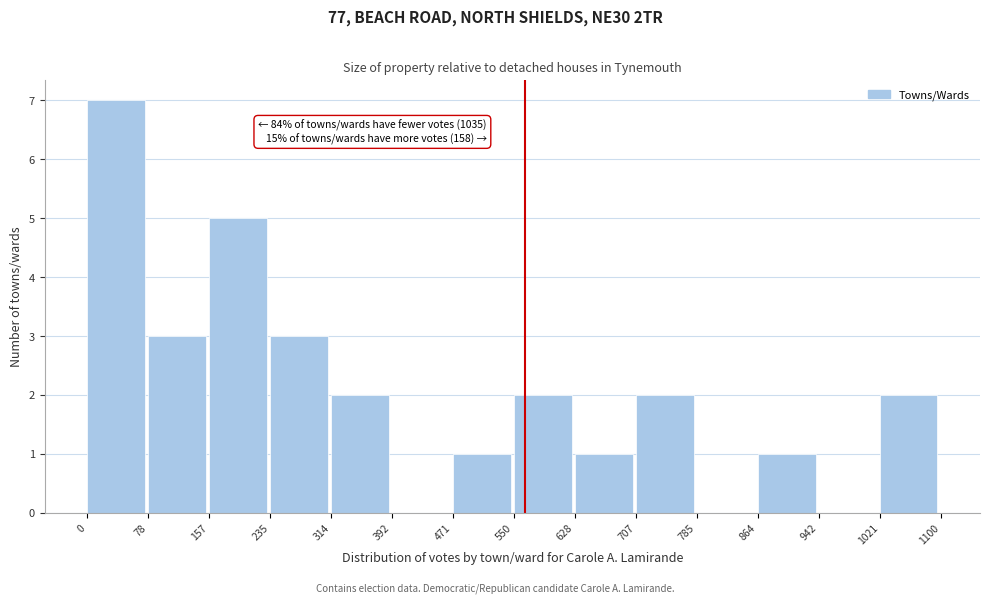

Which range on the x-axis has the tallest bar?

0 to 78